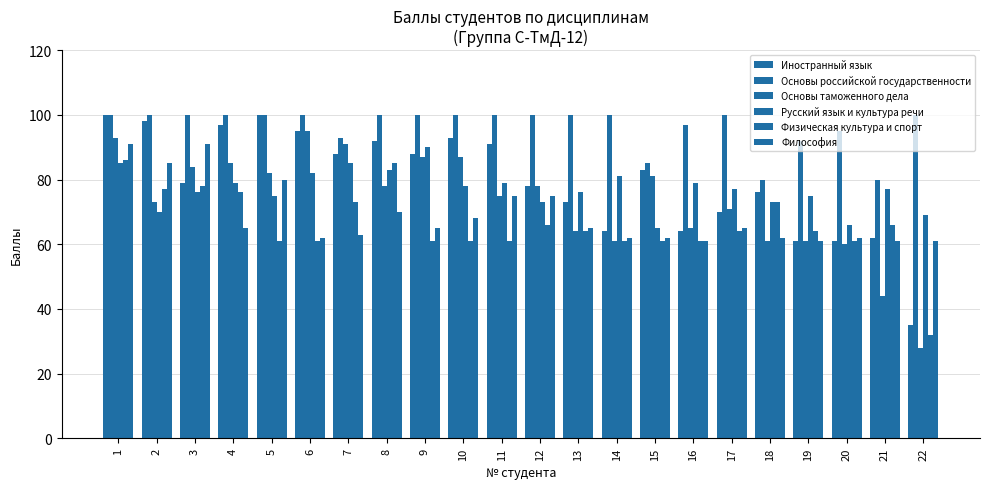

Count the number of categories in the chart.

22